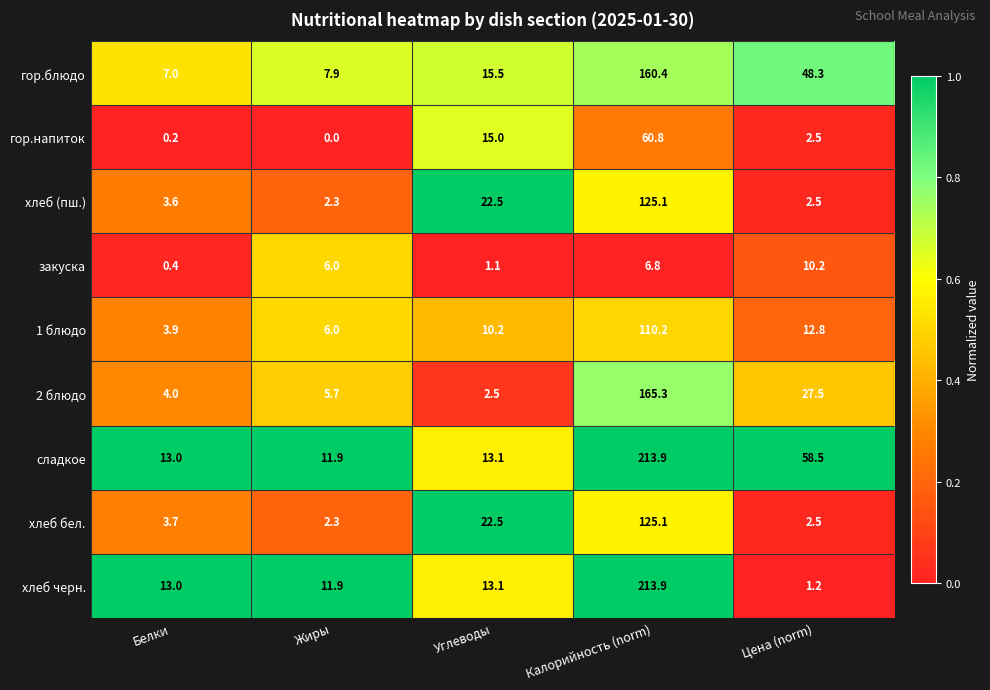

What is the spread (max minus min) of values at Белки?

12.8